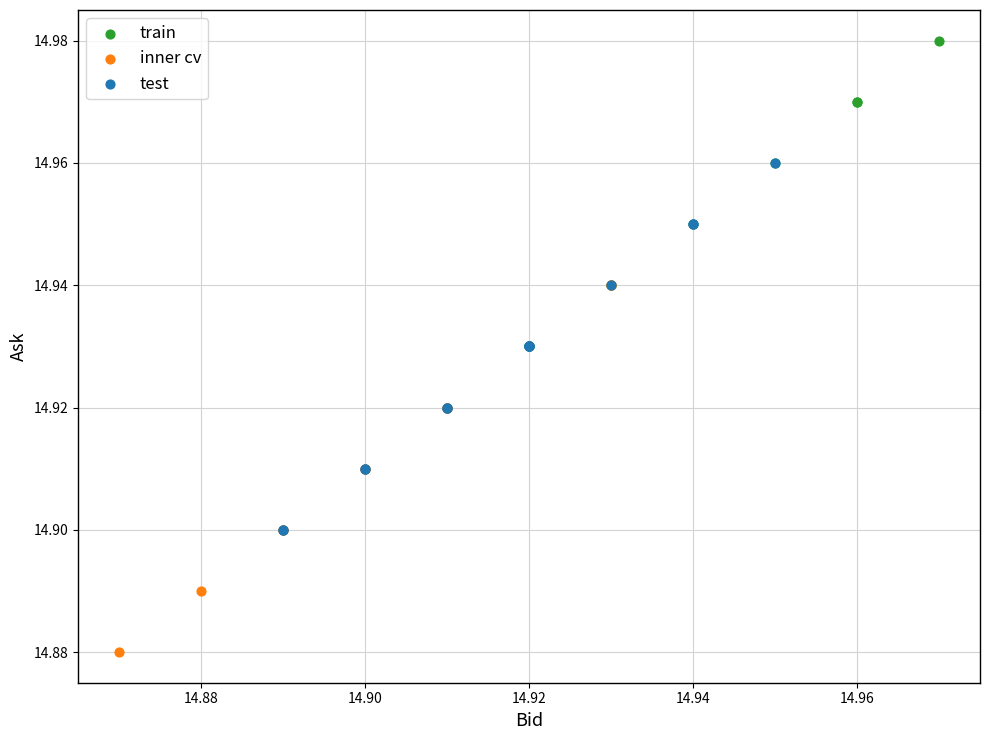

Which series contains the lowest Y value?

inner cv